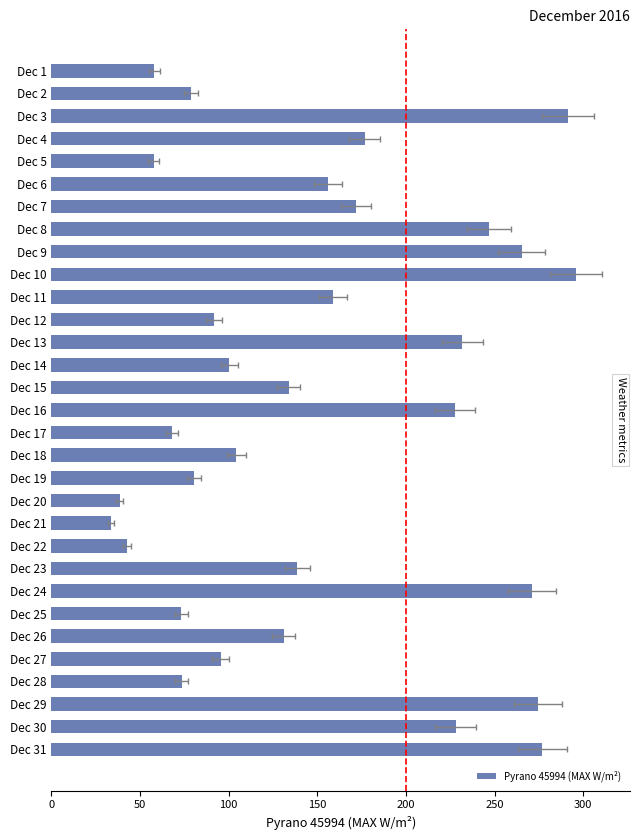

How many distinct data groups are displayed?

1